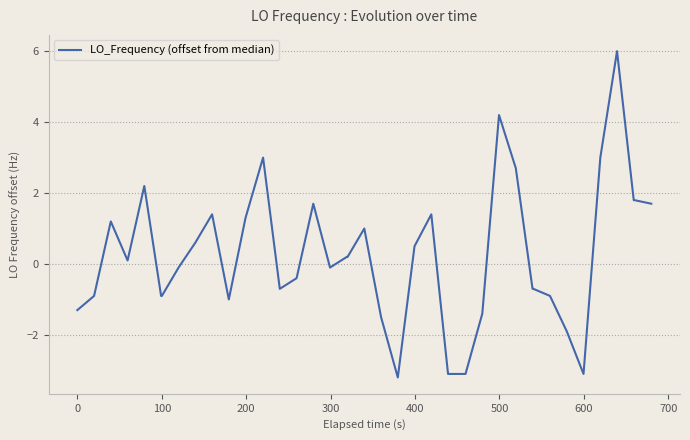

What is the difference between the maximum and minimum values?

9.2